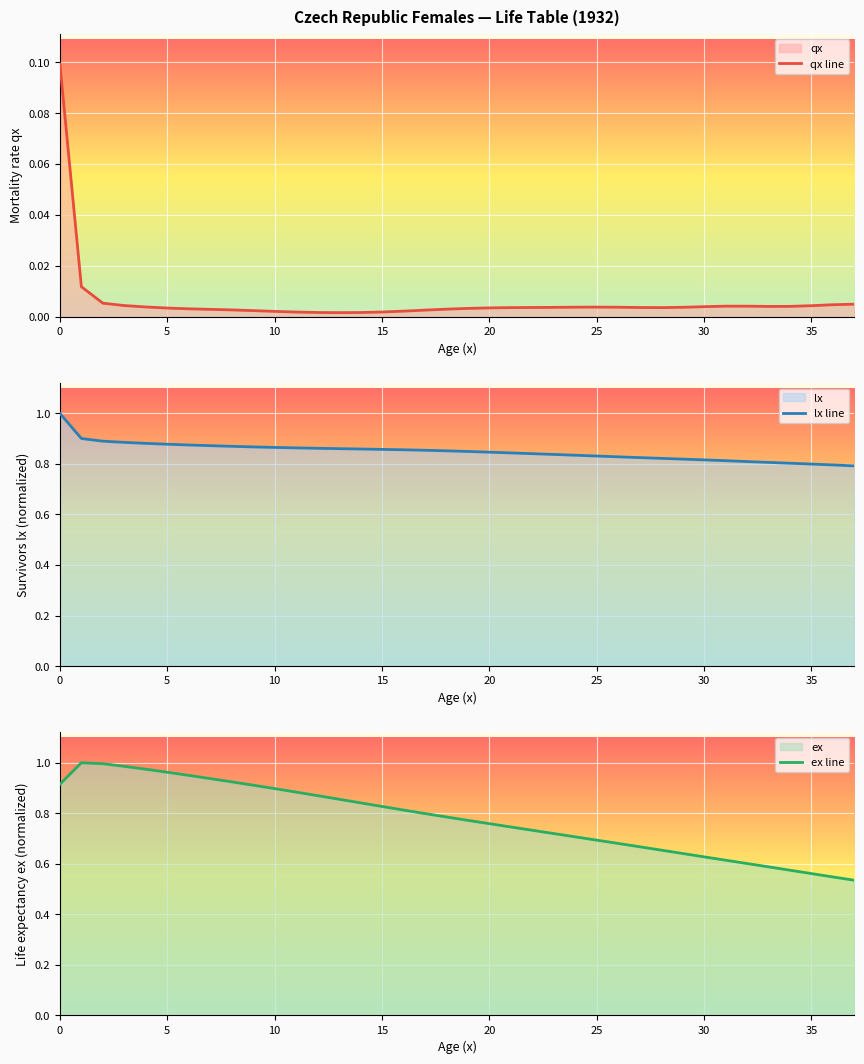

True or false: lx line has a value of 1.5 at 15.

False